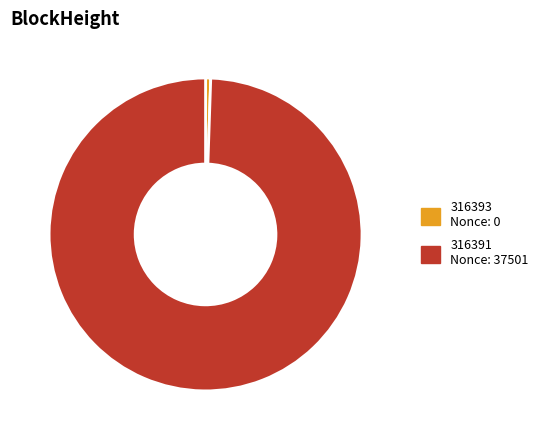

Rank the categories by value from lowest to highest.

316393, 316391